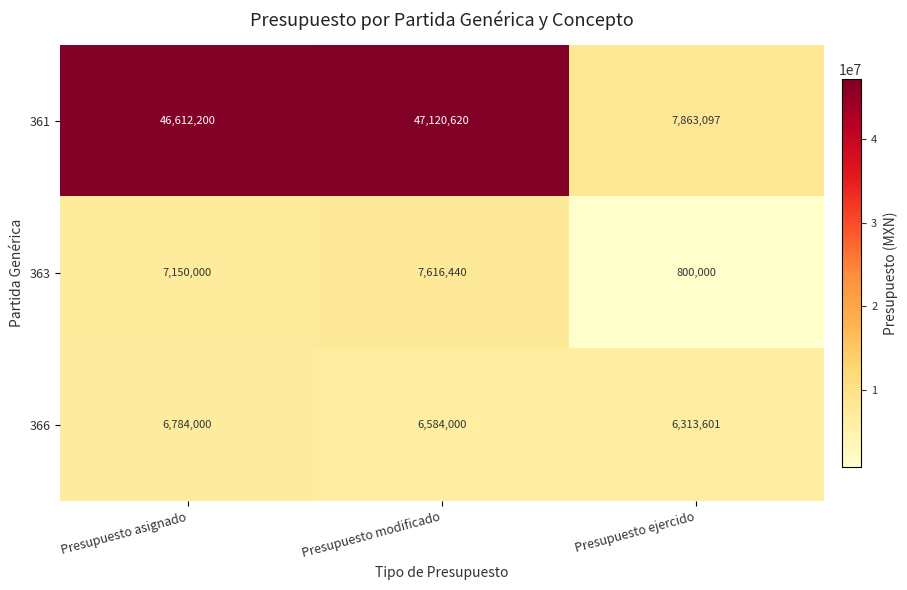

What is the difference between the maximum and minimum values in the 361 series?

39257523